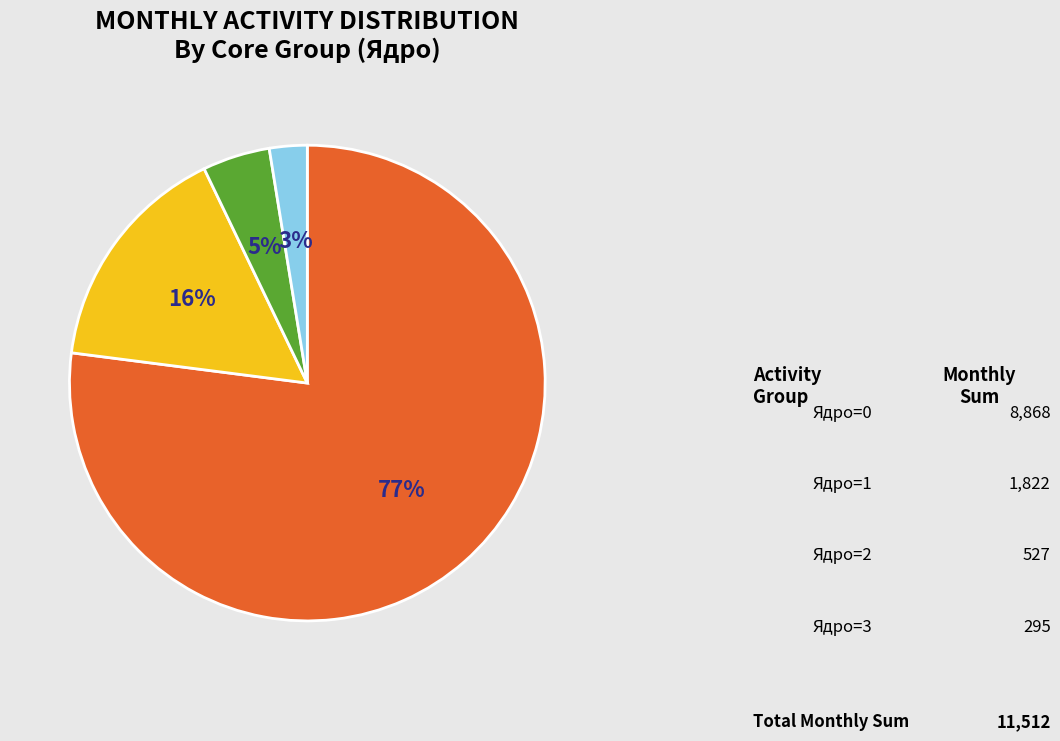

Is there any slice that represents more than half of the pie?

Yes